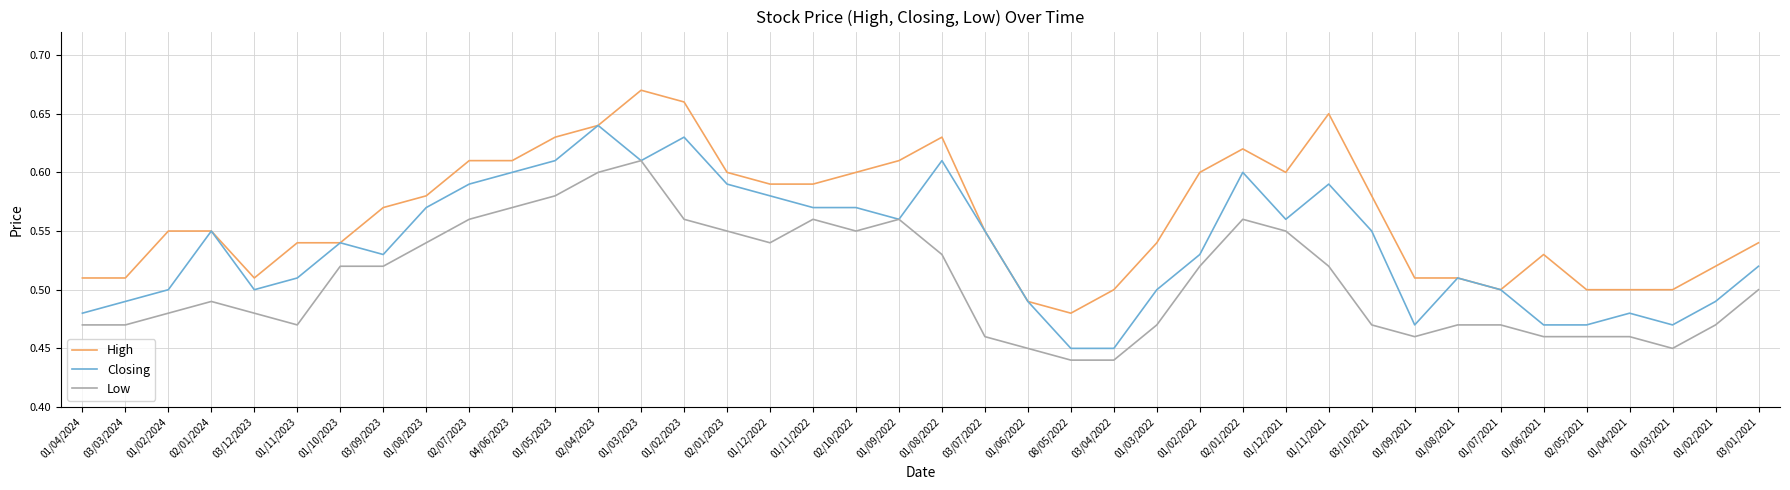

List the series in order of their peak value, lowest first.

Low, Closing, High